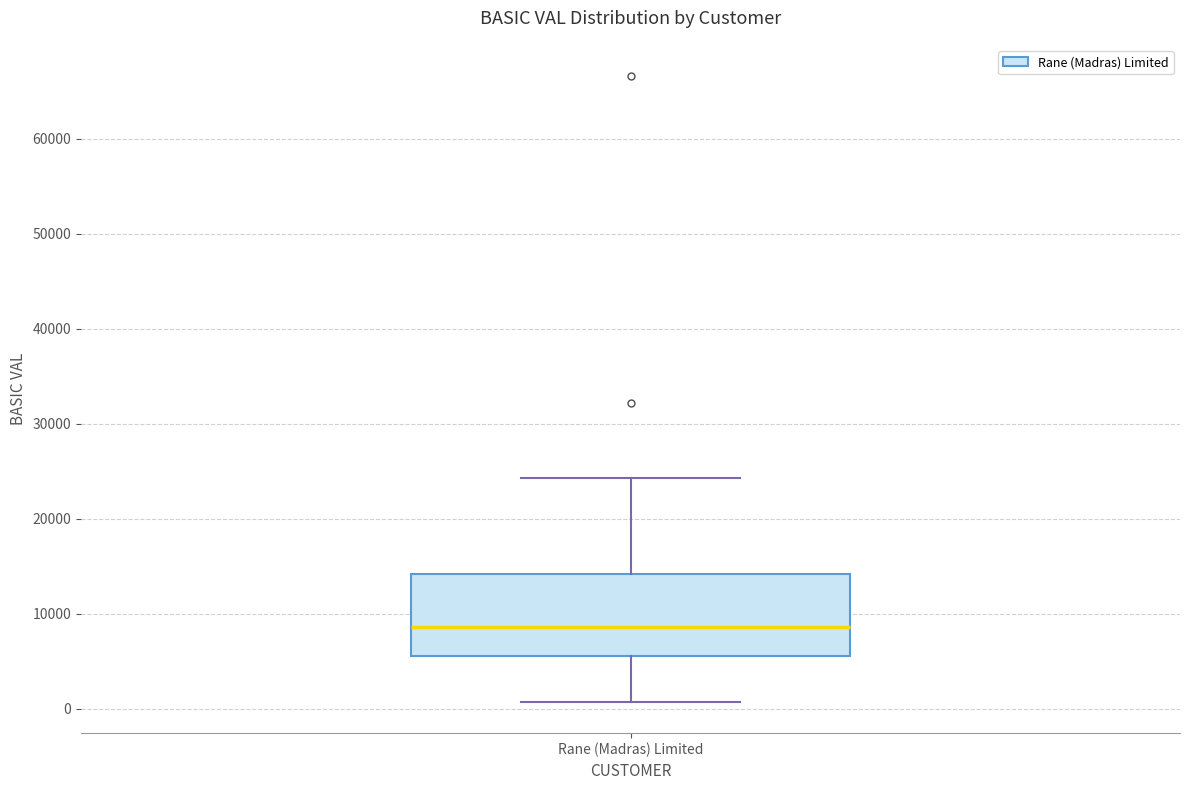

Where is the lower edge of the box for Rane (Madras) Limited on the y-axis? The values are not printed on the chart, so give them approximately, as read against the axis.

6000